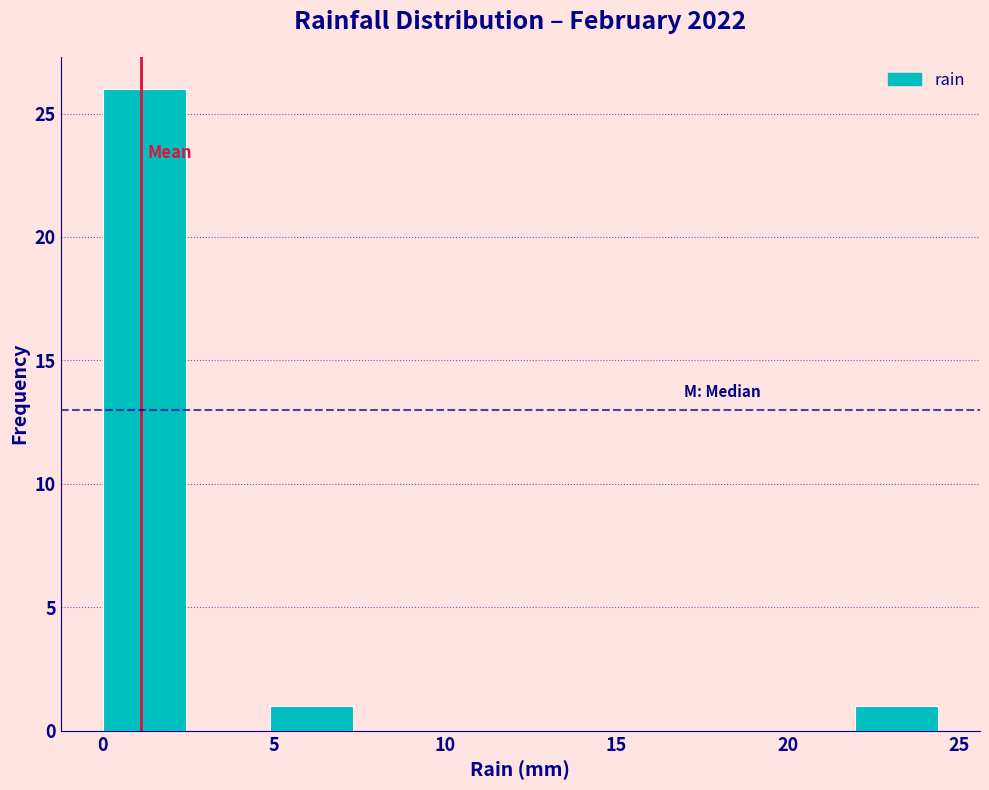

Reading left to right, transcribe this chart: for each bar, give the range it covers on the x-axis and its height. Neither the bar edges nor the heights are printed on the chart, so give them approximately, as read against the axes.

0.0 to 2.5: 26
2.5 to 5.0: 0
5.0 to 7.5: 1
7.5 to 10.0: 0
10.0 to 12.0: 0
12.0 to 14.5: 0
14.5 to 17.0: 0
17.0 to 19.5: 0
19.5 to 22.0: 0
22.0 to 24.5: 1